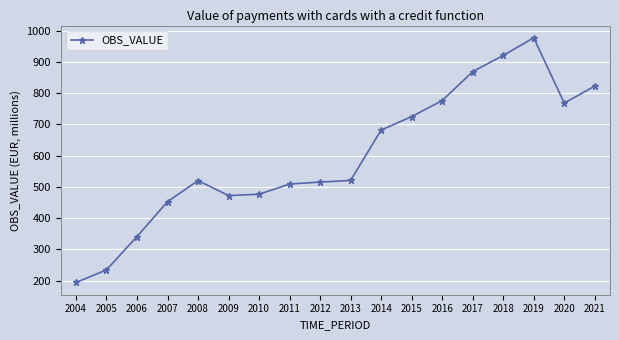

What is the sum of all values?

10778.8